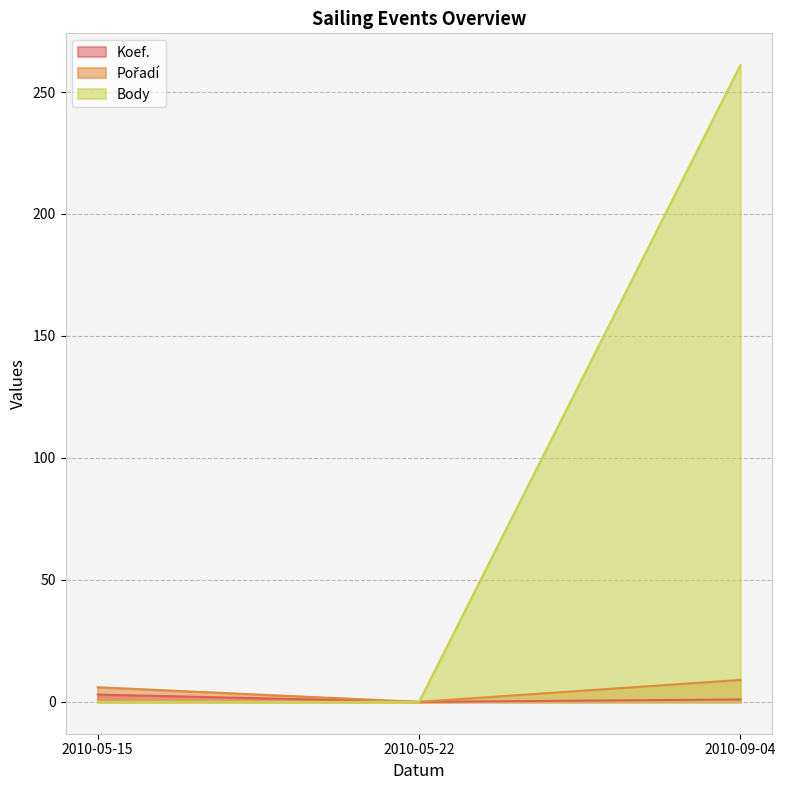

Which has a higher value, 2010-05-15 or 2010-09-04?

2010-05-15